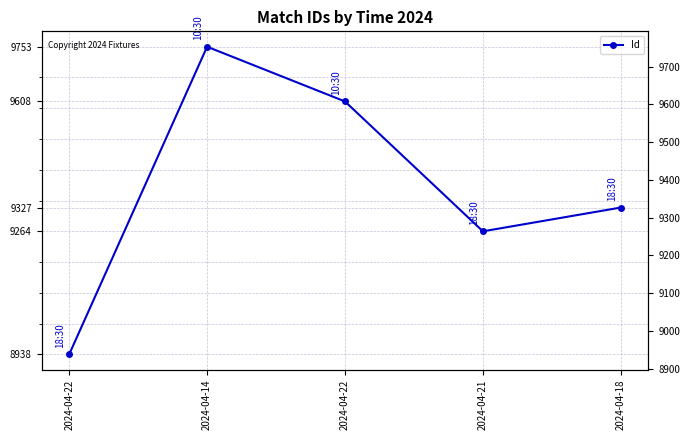

The chart shows a value of 2553 at 2024-04-21. True or false?

False